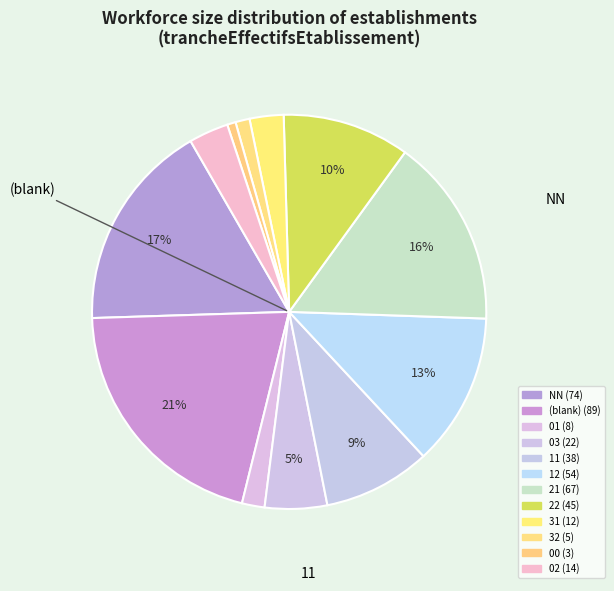

To the nearest percent, what is the average slice percentage?

8%